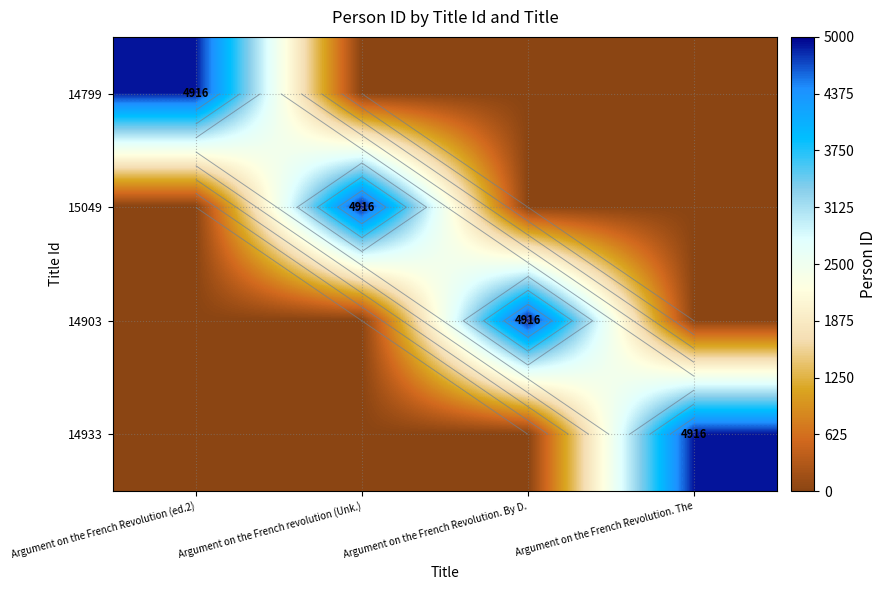

Which category has the lowest value across all series?

Argument on the French revolution (Unk.)